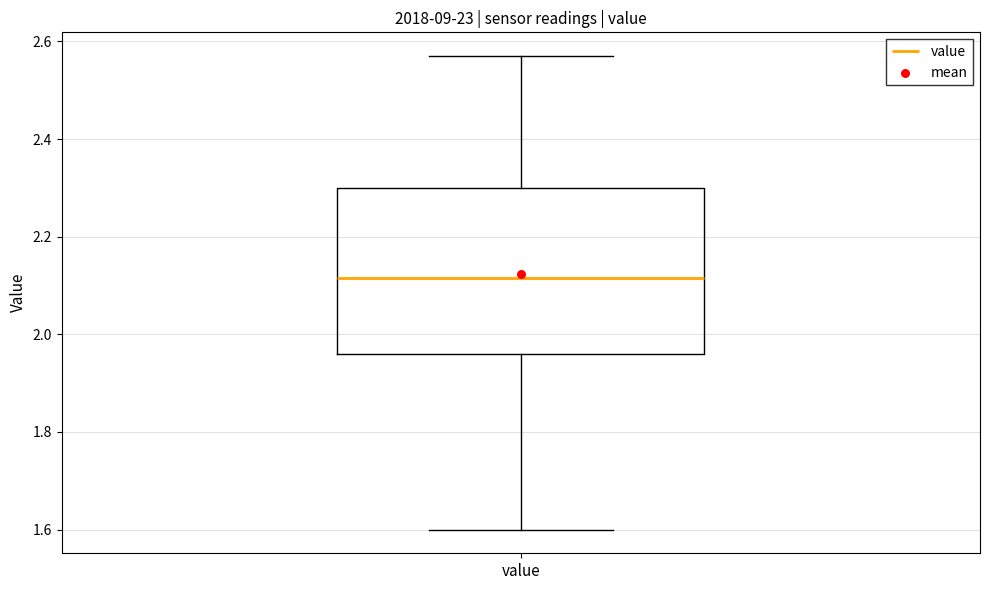

Where does the lower whisker of the box for value end on the y-axis? The values are not printed on the chart, so give them approximately, as read against the axis.

1.60